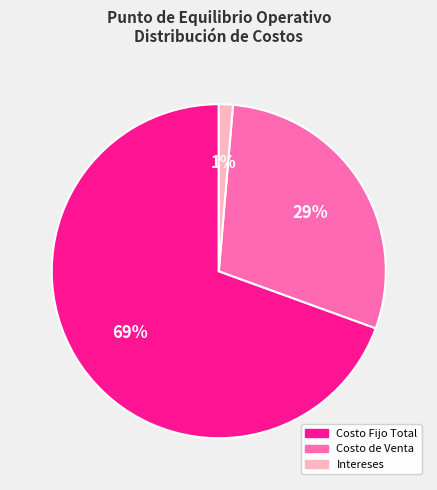

To the nearest percent, what is the average slice percentage?

33%